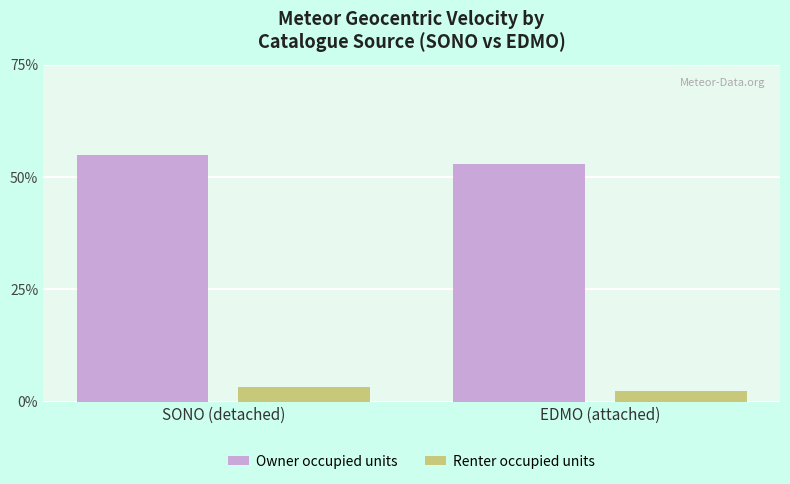

What is the sum of the Renter occupied units values at SONO (detached) and EDMO (attached)?

5.5